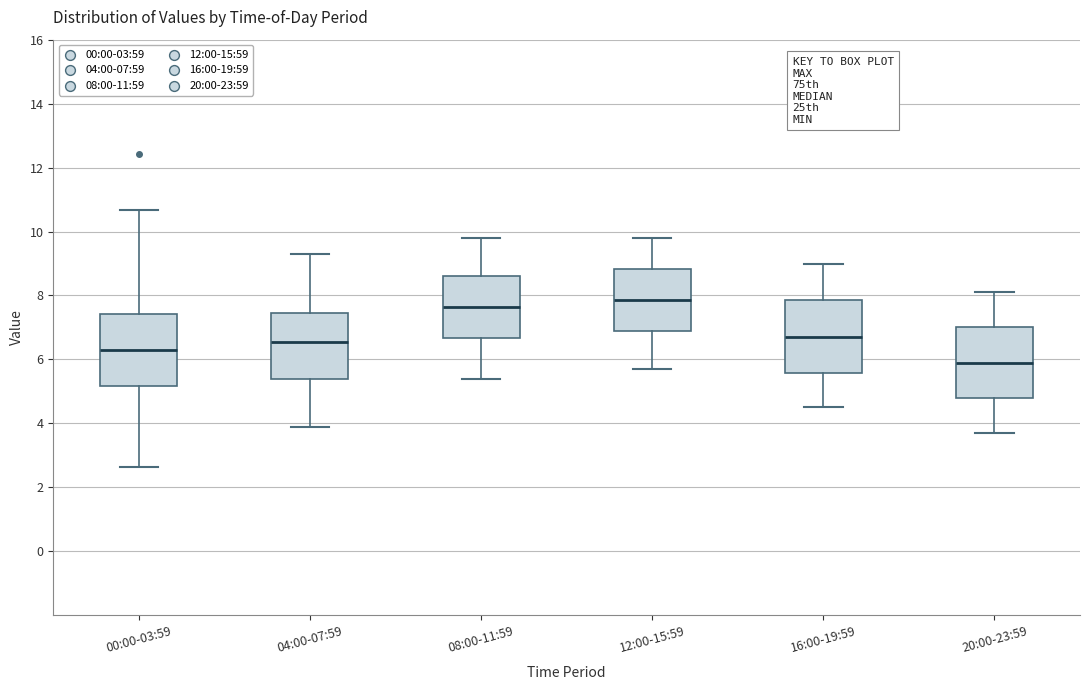

Where does the lower whisker of the box for 16:00-19:59 end on the y-axis? The values are not printed on the chart, so give them approximately, as read against the axis.

4.6